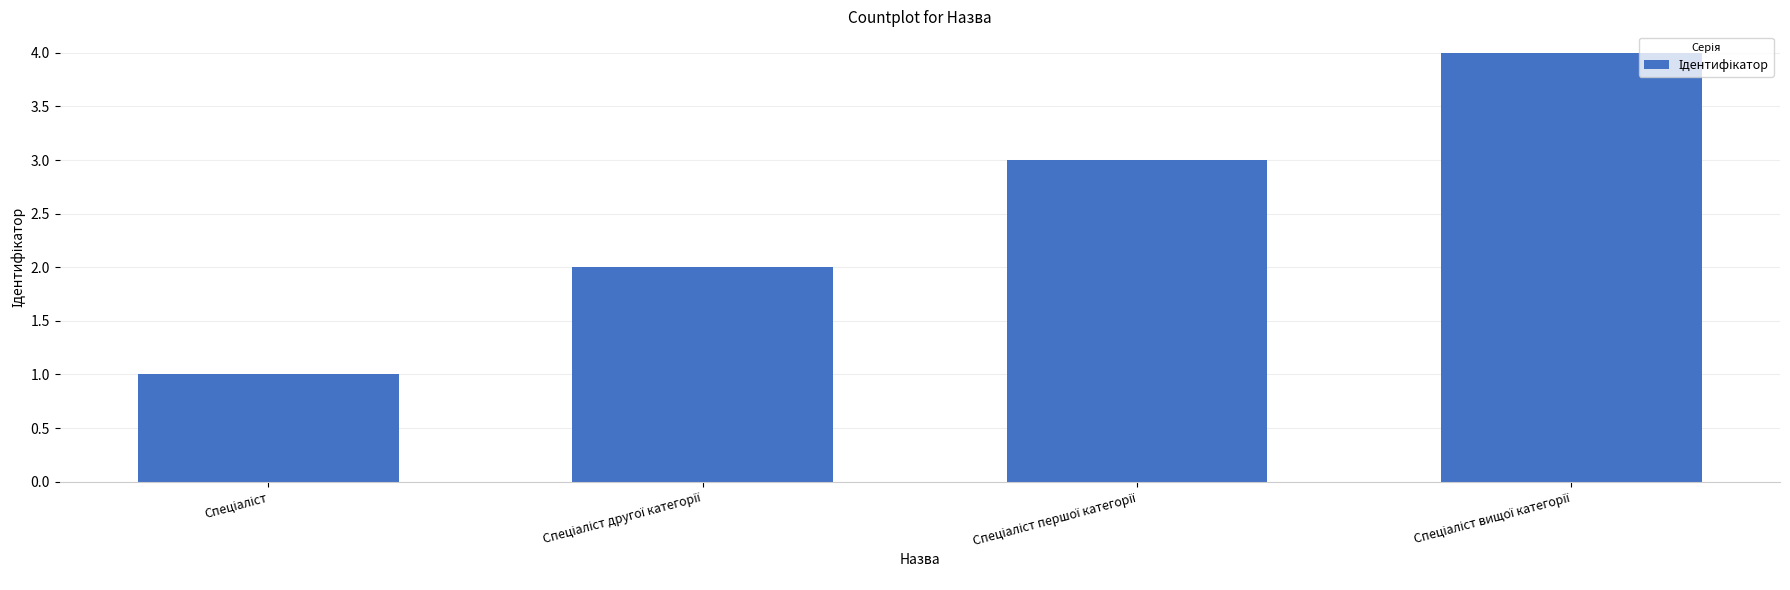

What is the difference between the maximum and minimum values?

3